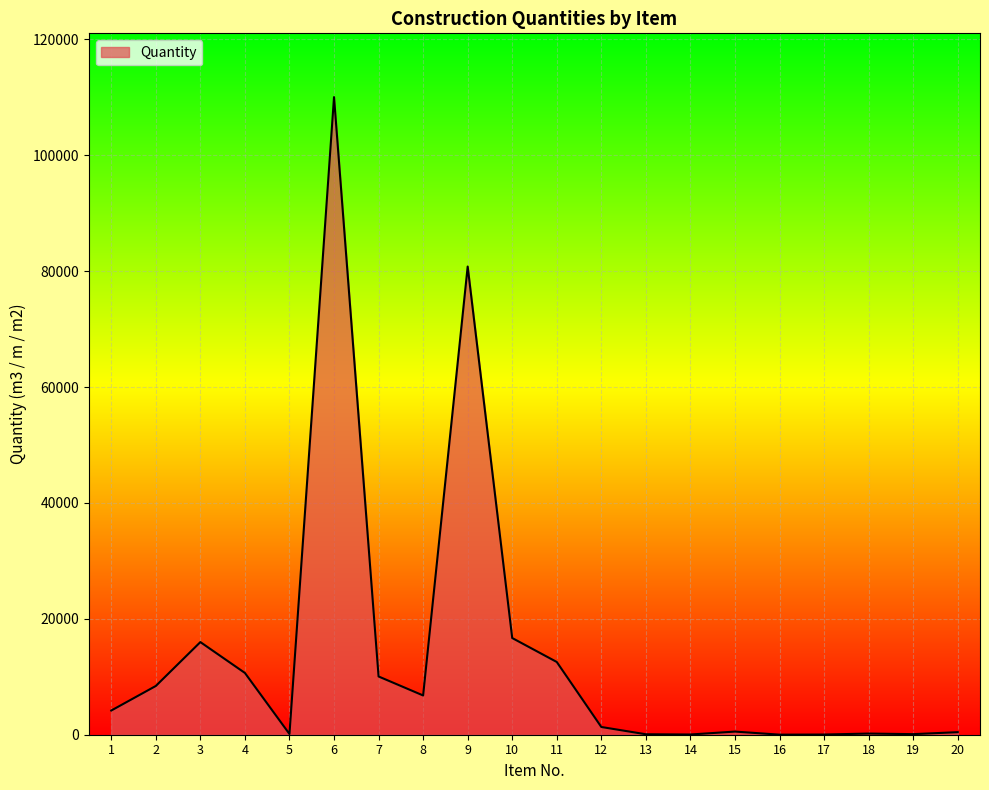

What is the change in value from 10 to 13?

-16605.1